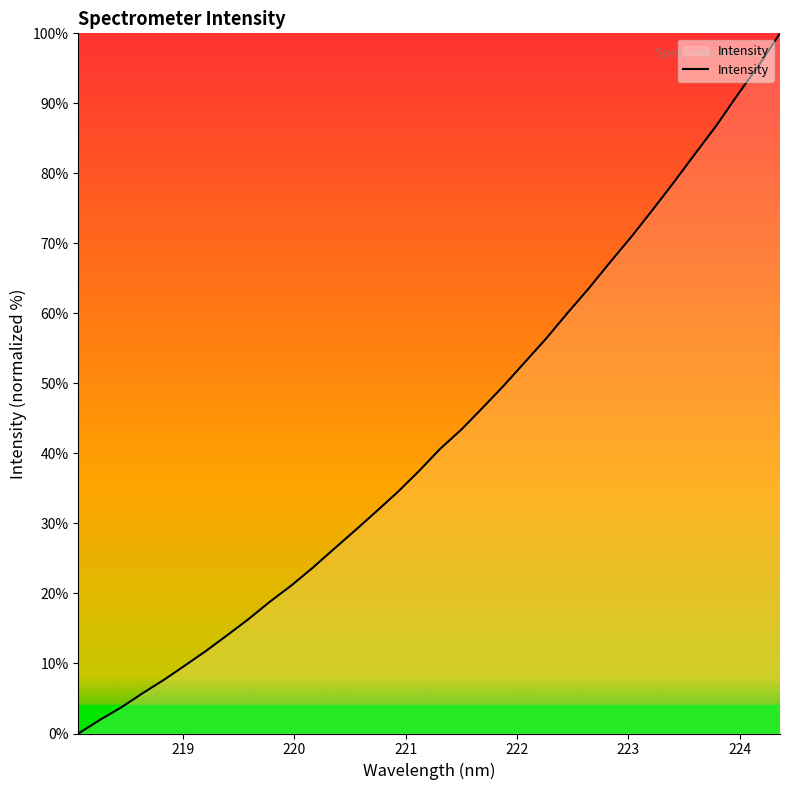

What is the difference between the maximum and minimum values?

100.0